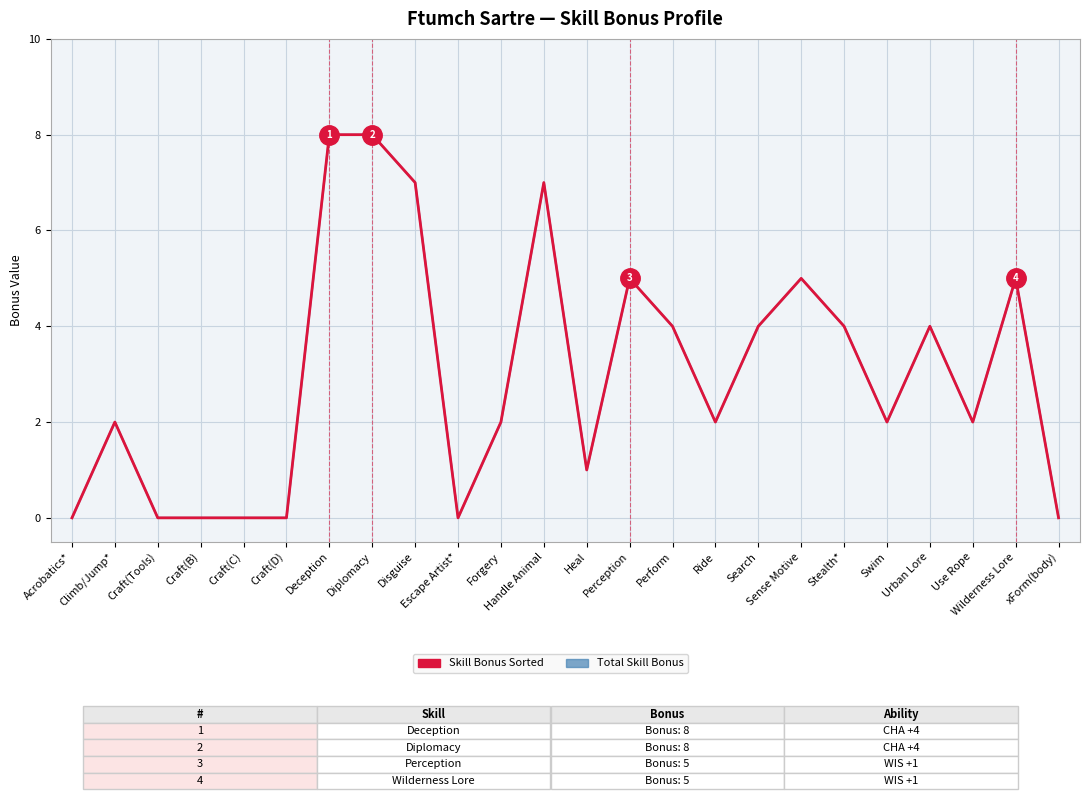

At which label does Skill Bonus Sorted reach its peak?

Deception